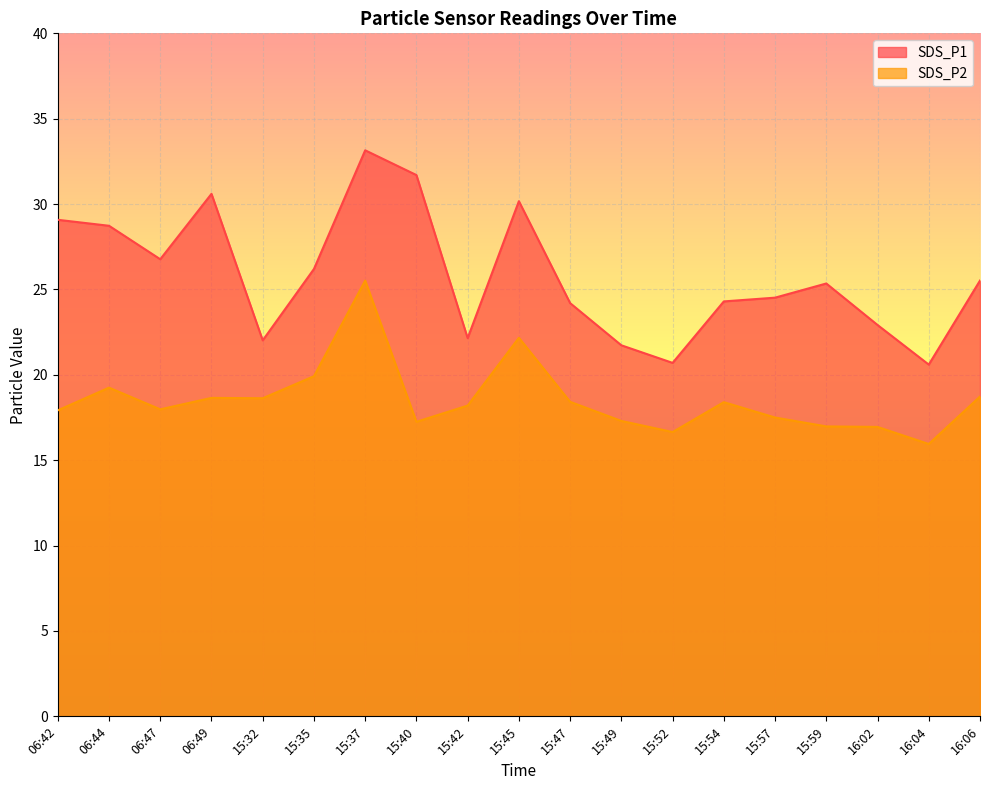

At which category does SDS_P2 reach its first local valley?

06:47